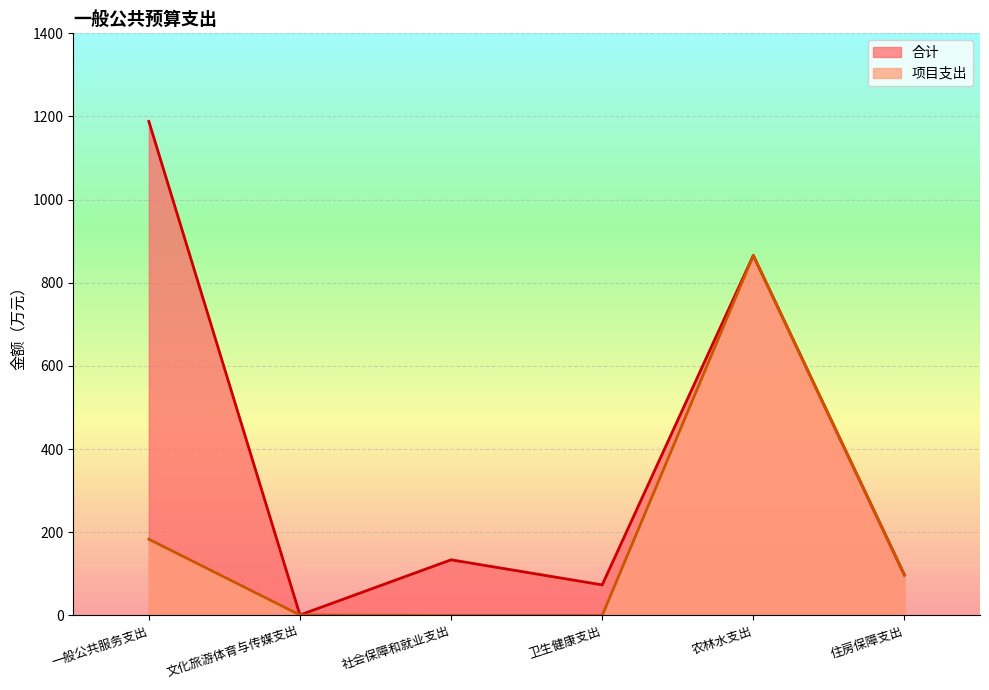

True or false: 项目支出 has a value of 47.9 at 住房保障支出.

False